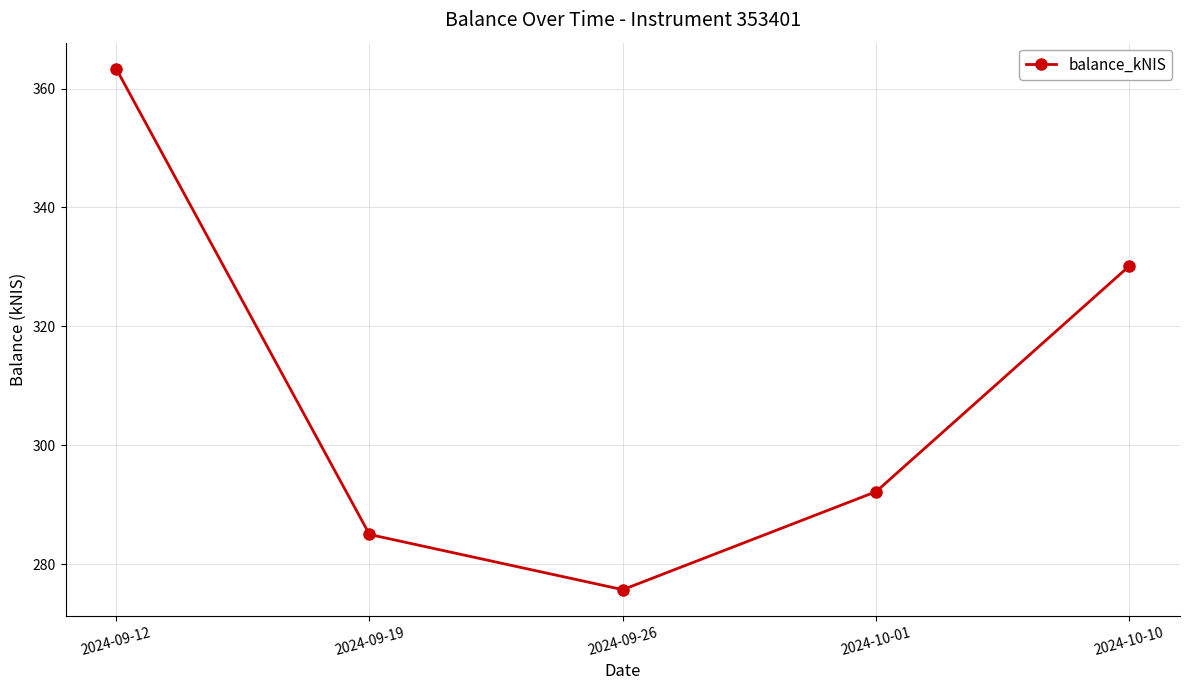

Reading left to right, list all the values displayed in this chart.

363.4	285.0	275.7	292.2	330.2